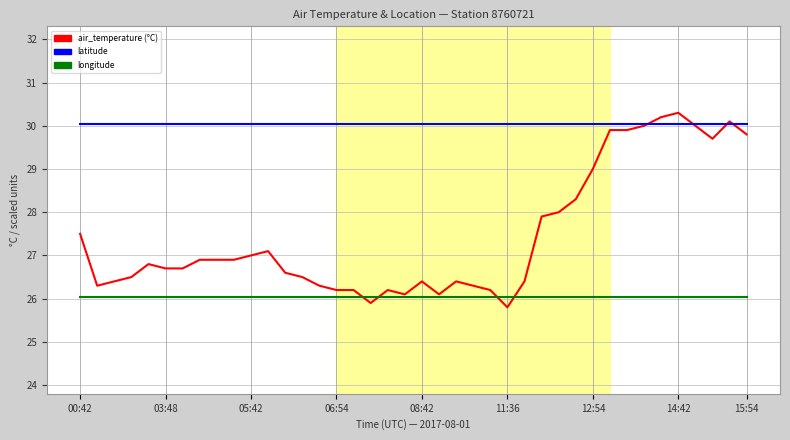

What is the maximum value shown in the chart?

30.3